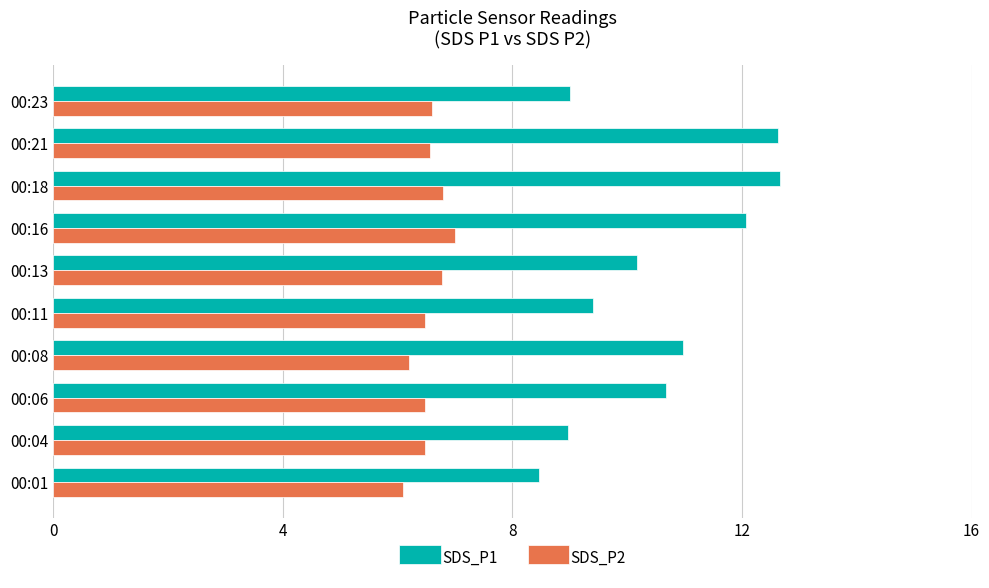

What is the difference between the maximum and second lowest values in the SDS_P2 series?

0.8